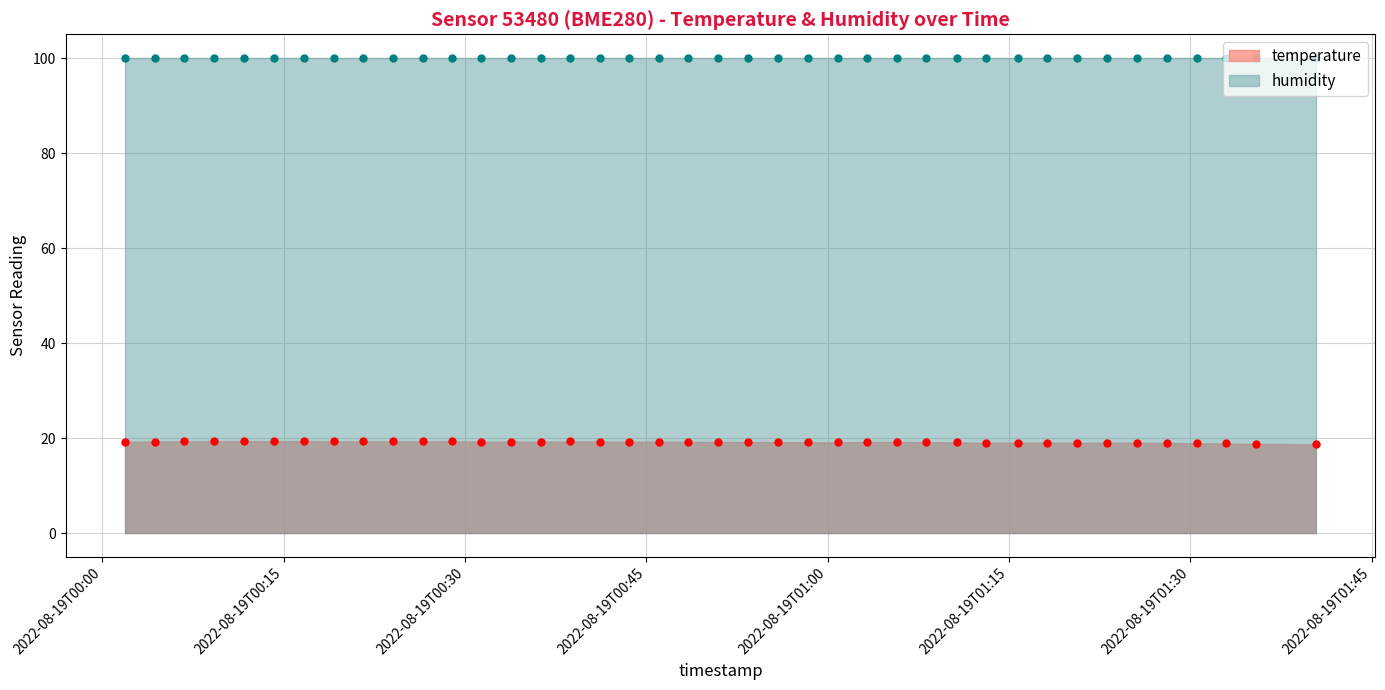

What is the lowest value of the temperature series?

18.7